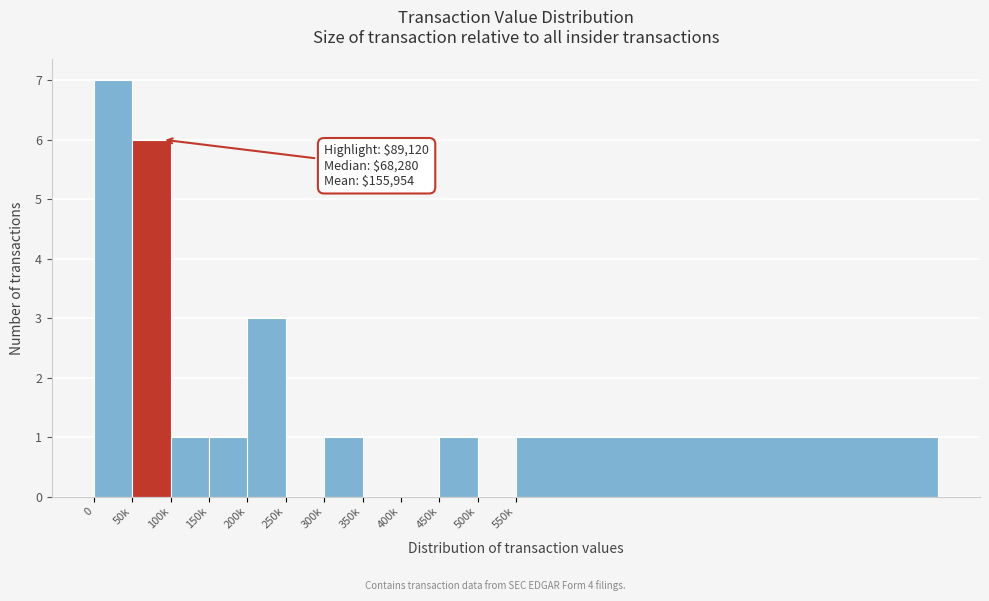

Reading left to right, what are all the values shown in this chart?

0=7	50k=6	100k=1	150k=1	200k=3	250k=0	300k=1	350k=0	400k=0	450k=1	500k=0	550k=1